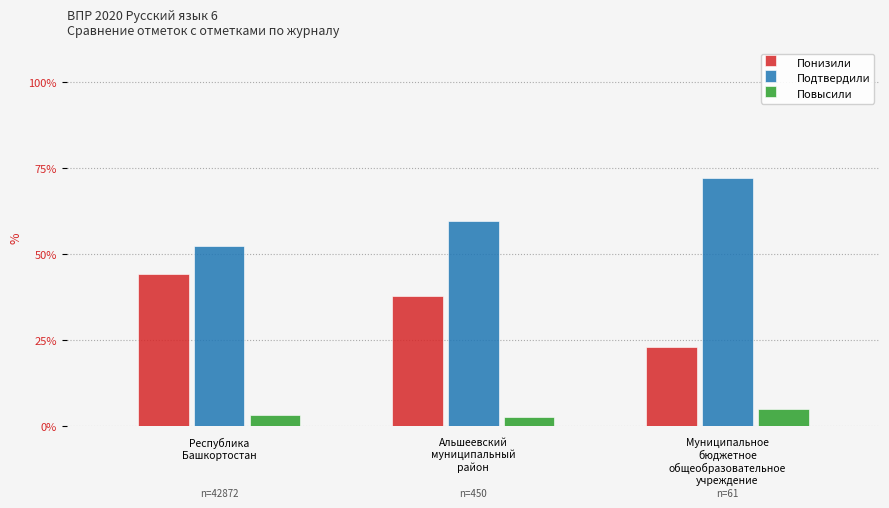

What is the spread (max minus min) of values at Республика
Башкортостан?

49.4